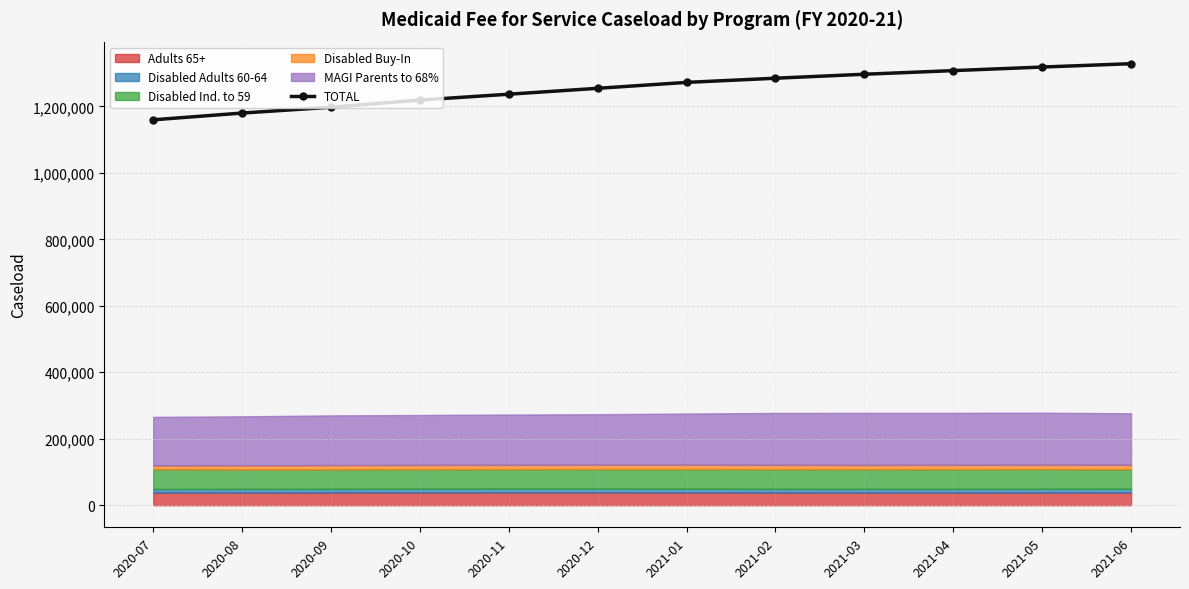

What is the ratio of the value at 2021-03 to the value at 2020-12?

1.0